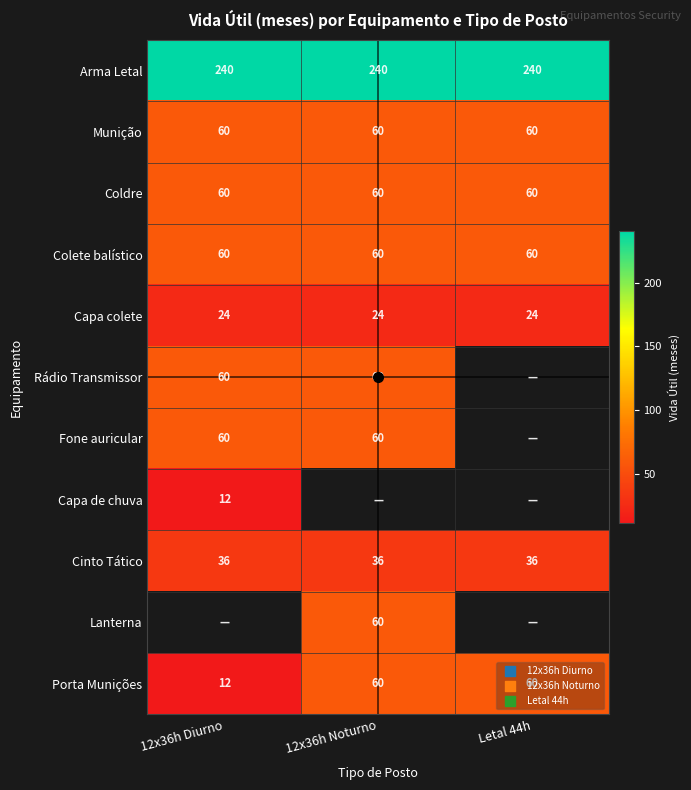

How many data points does each series have?

3